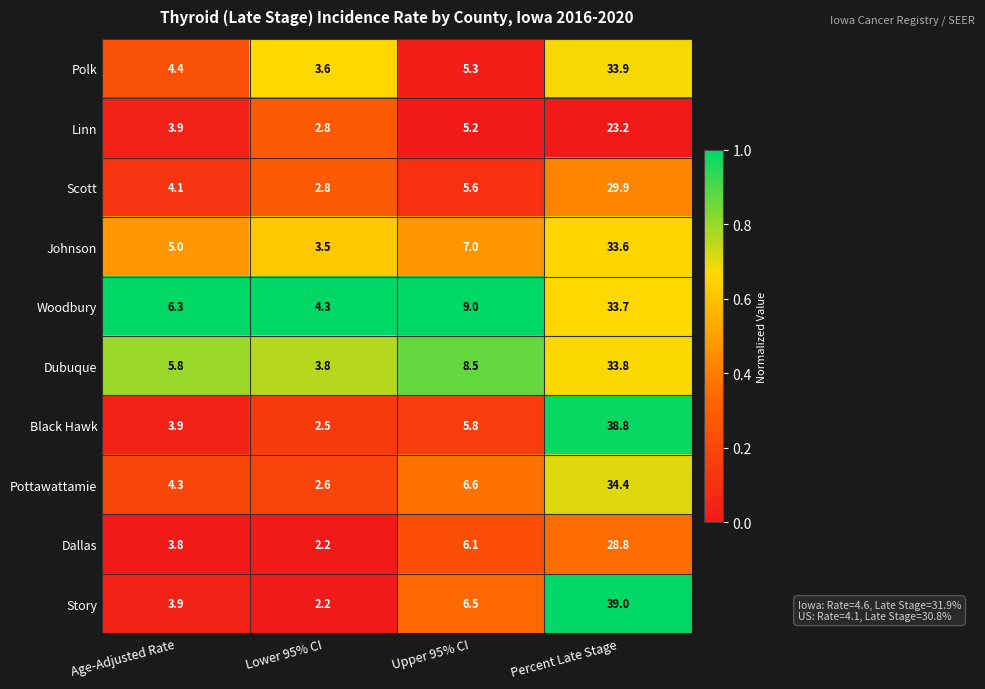

At which category is the sum across all series the highest?

Percent Late Stage